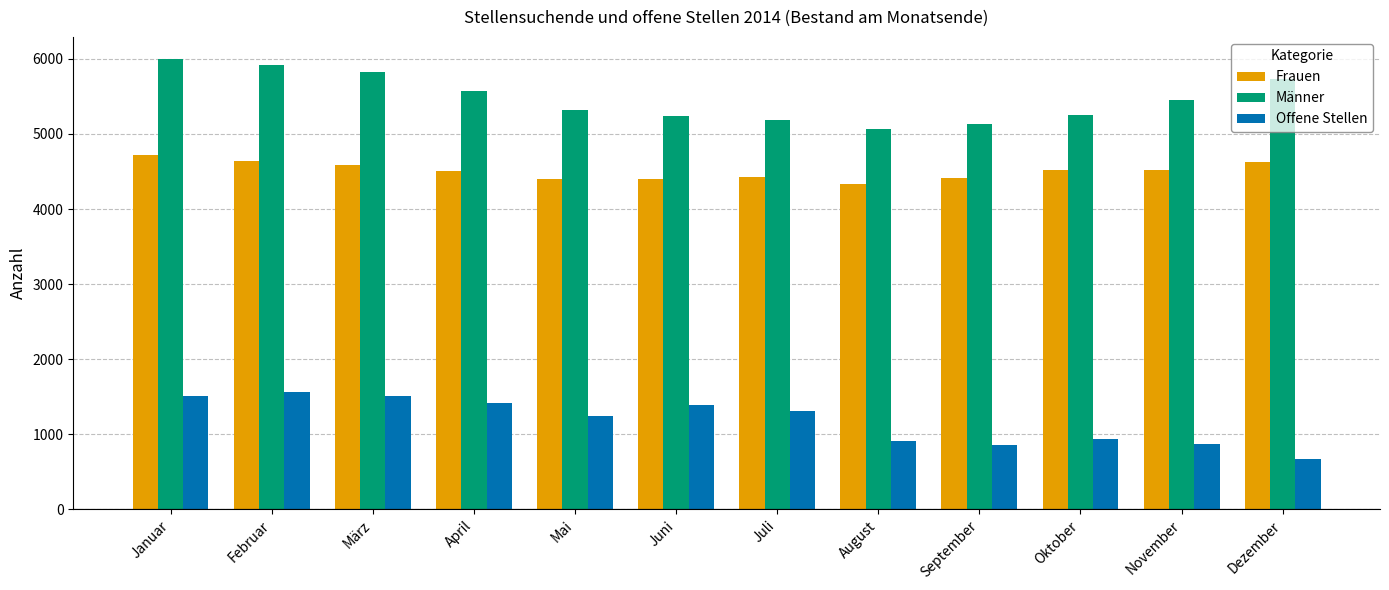

What position from the left is September?

9